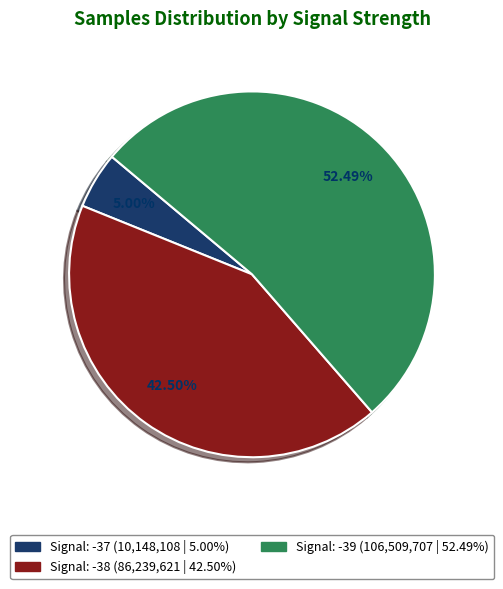

Is there any slice that represents more than half of the pie?

Yes